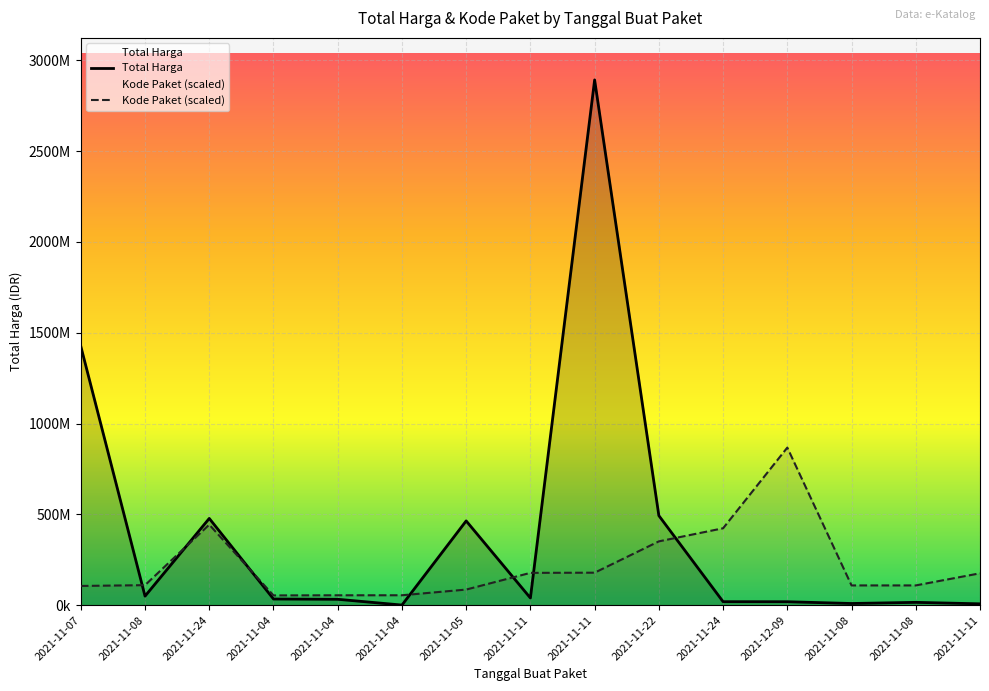

How many interior local peaks does the Total Harga series have?

4